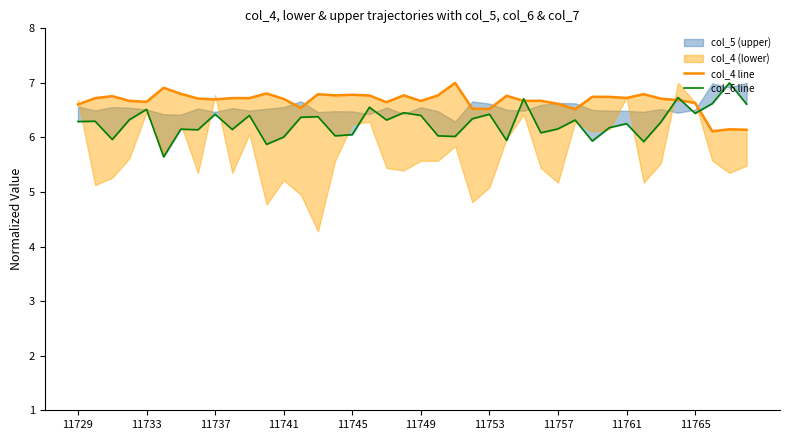

Which series has the largest total across all categories?

col_4 line